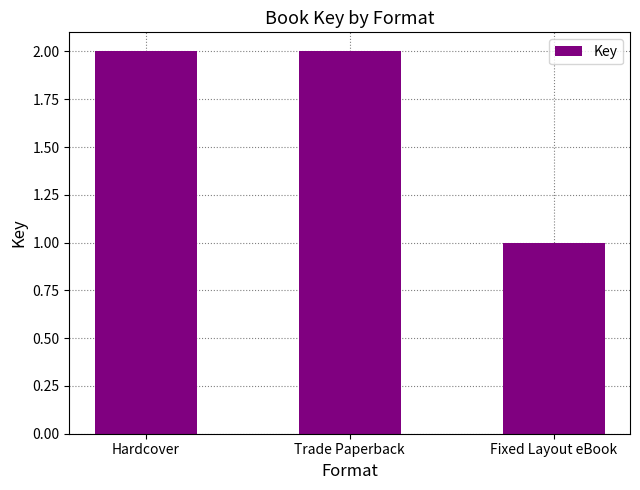

How many series are shown in this chart?

1